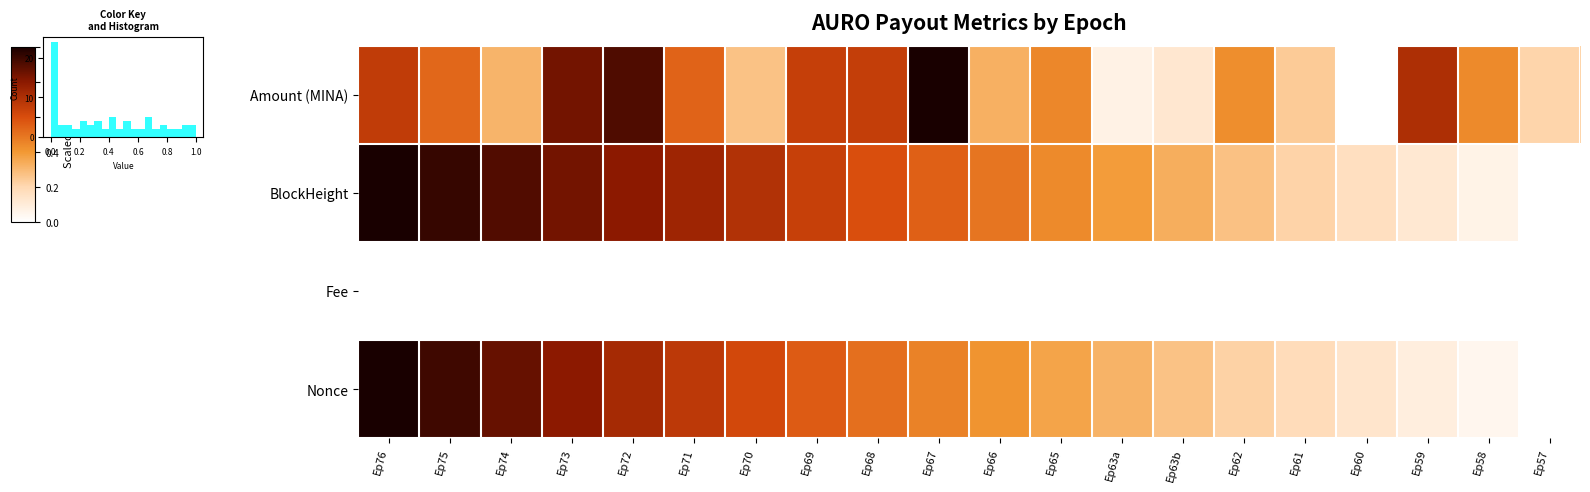

Which series has the largest total across all categories?

BlockHeight